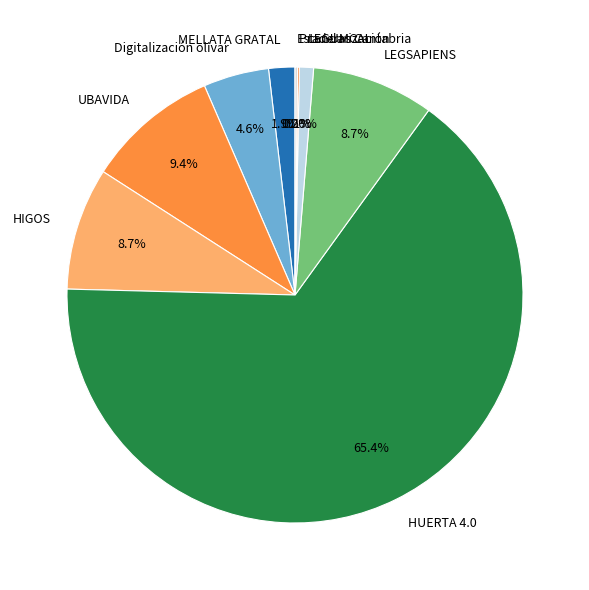

To the nearest percent, what is the combined percentage of MELLATA GRATAL and LEGSAPIENS?

11%